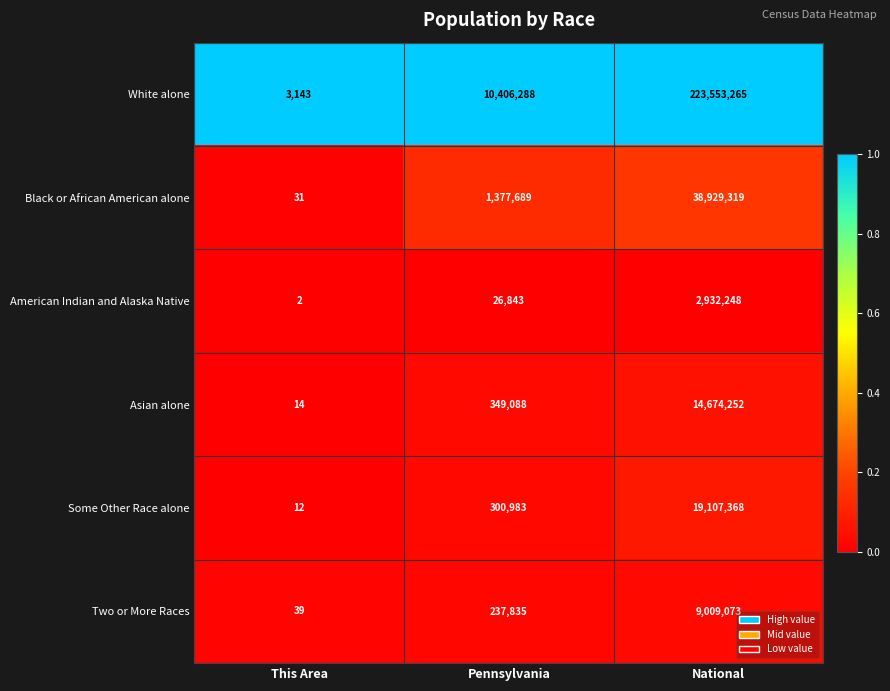

Where is Black or African American alone nearest to the value 19464675?

Pennsylvania